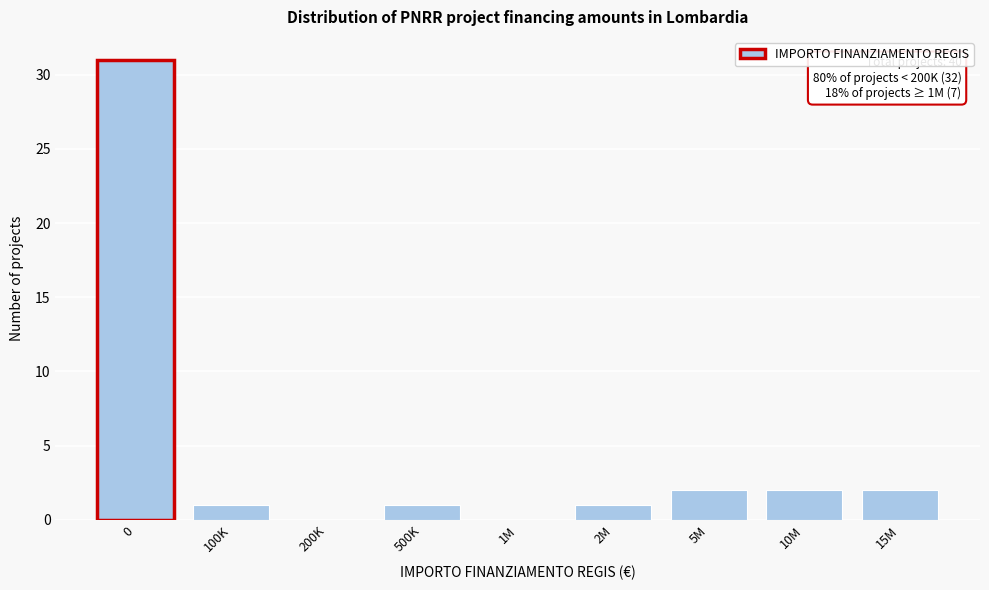

Reading left to right, list all the values displayed in this chart.

0=31	100K=1	200K=0	500K=1	1M=0	2M=1	5M=2	10M=2	15M=2